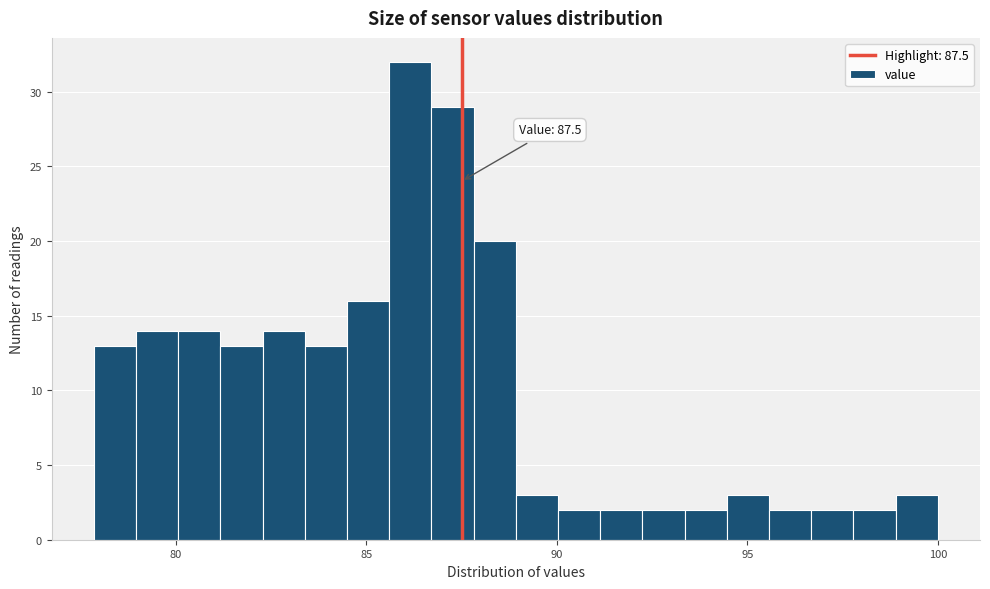

Read against the x-axis, roughly where is the centre of the tallest bar?

86.0